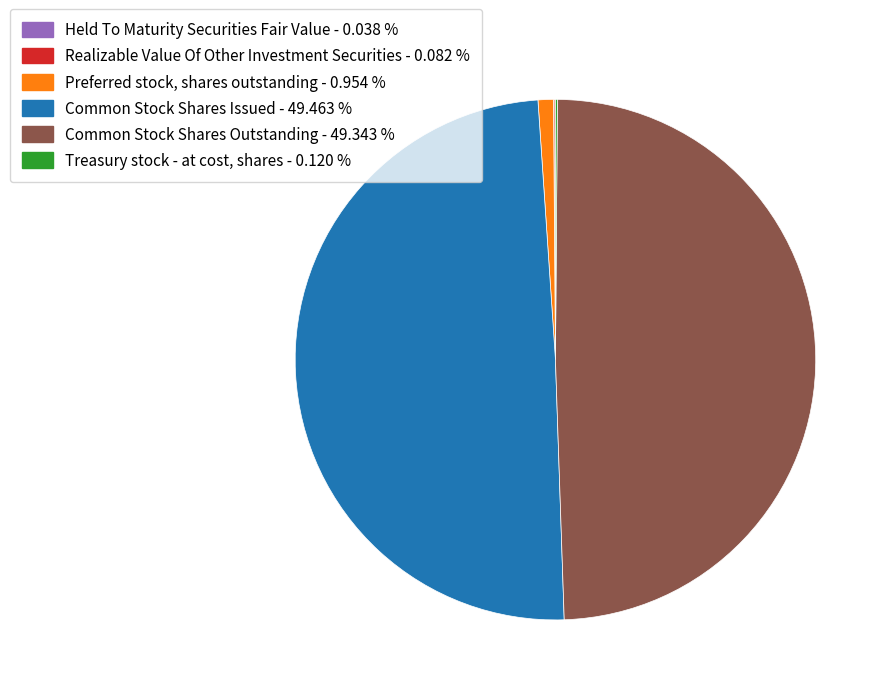

Does Common Stock Shares Outstanding account for over 50% of the chart?

No